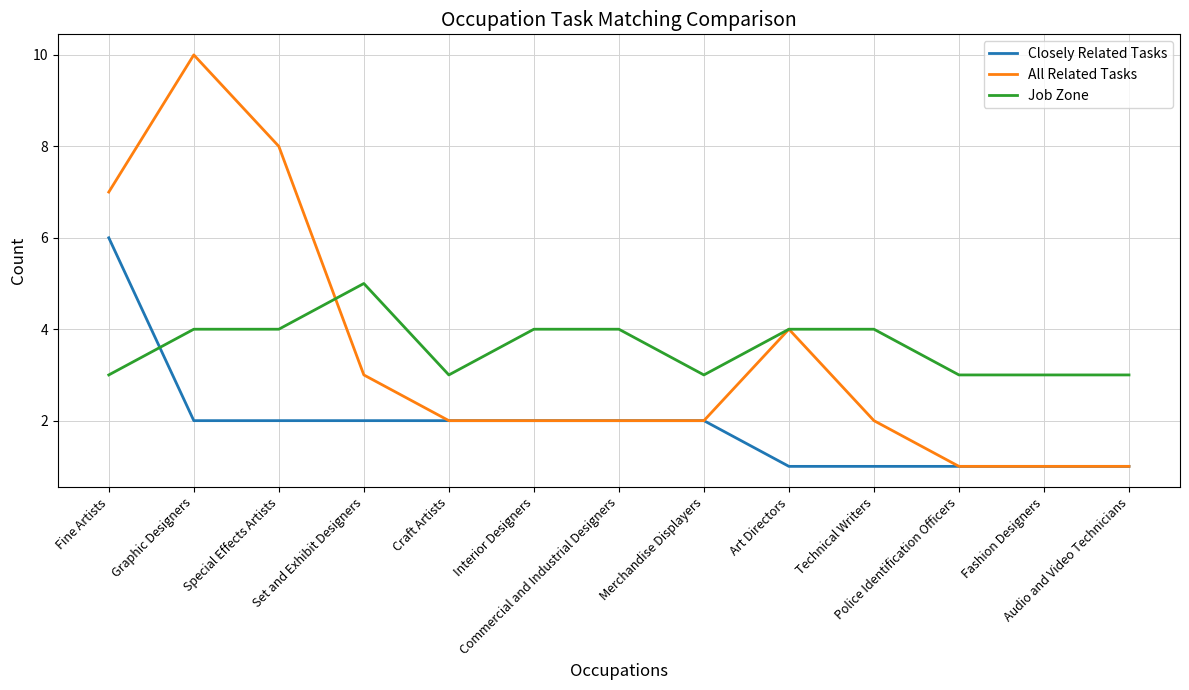

What is the difference between the highest and lowest values at Art Directors?

3